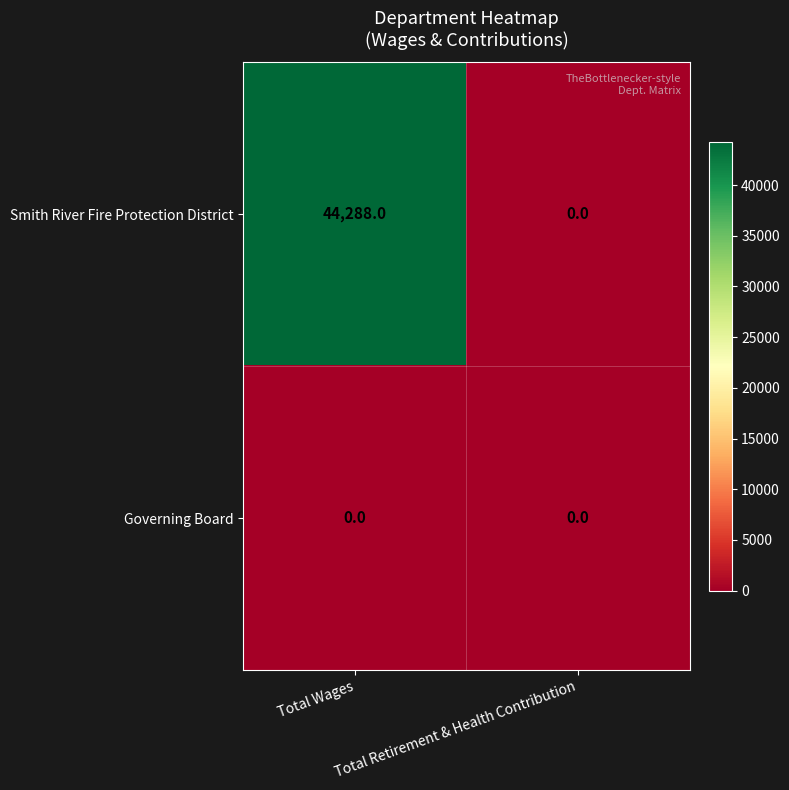

Rank the series by their maximum value, from lowest to highest.

Governing Board, Smith River Fire Protection District